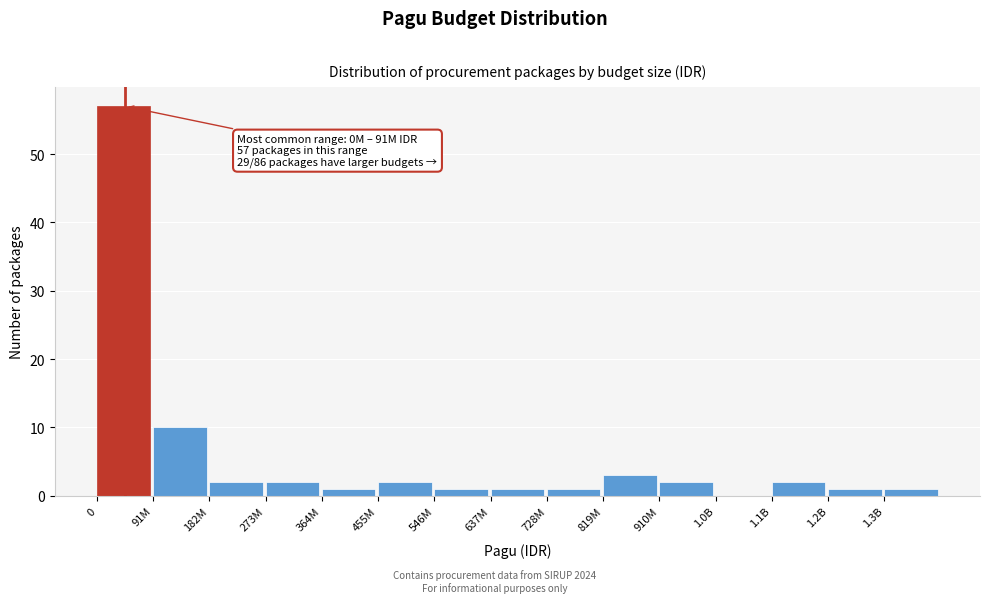

Reading left to right, transcribe all the data shown in this chart.

0=57	91M=10	182M=2	273M=2	364M=1	455M=2	546M=1	637M=1	728M=1	819M=3	910M=2	1.0B=0	1.1B=2	1.2B=1	1.3B=1